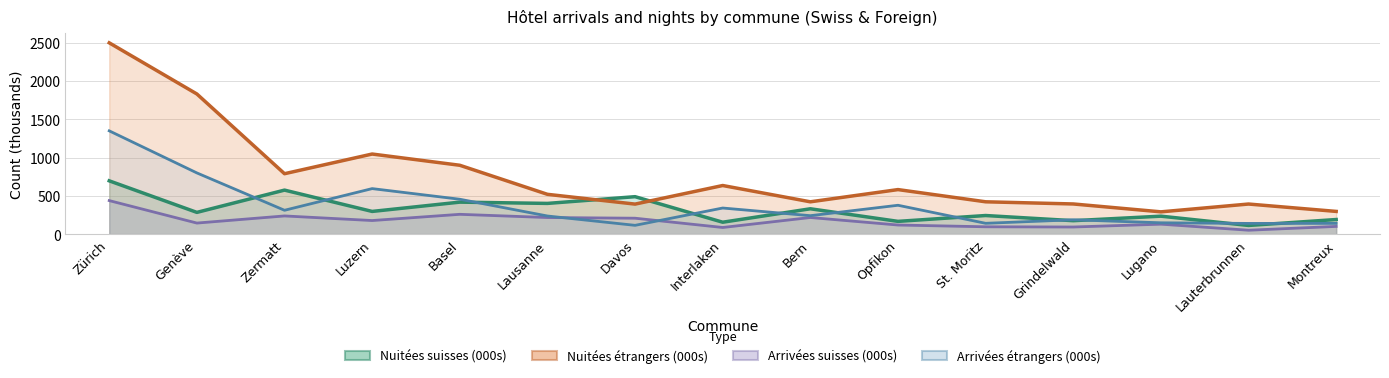

At how many categories does at least one series exceed 132?

15